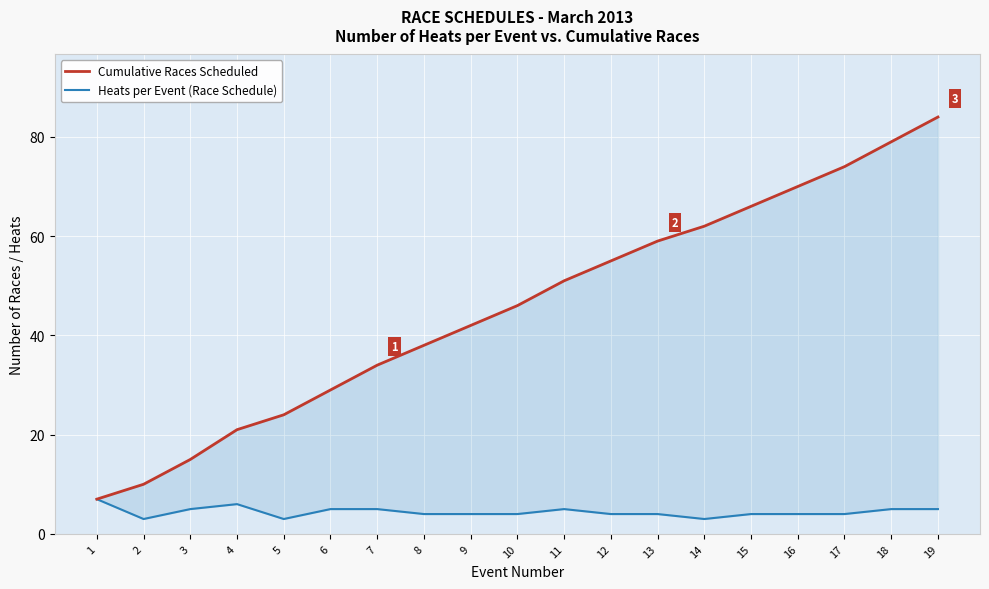

True or false: Cumulative Races Scheduled has a value of 66 at 9.

False